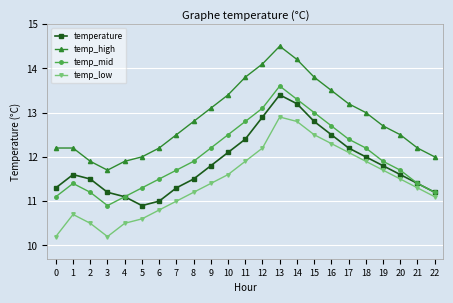

Reading left to right, extract all data points from this chart.

temperature: 0=11.3	1=11.6	2=11.5	3=11.2	4=11.1	5=10.9	6=11.0	7=11.3	8=11.5	9=11.8	10=12.1	11=12.4	12=12.9	13=13.4	14=13.2	15=12.8	16=12.5	17=12.2	18=12.0	19=11.8	20=11.6	21=11.4	22=11.2
temp_high: 0=12.2	1=12.2	2=11.9	3=11.7	4=11.9	5=12.0	6=12.2	7=12.5	8=12.8	9=13.1	10=13.4	11=13.8	12=14.1	13=14.5	14=14.2	15=13.8	16=13.5	17=13.2	18=13.0	19=12.7	20=12.5	21=12.2	22=12.0
temp_mid: 0=11.1	1=11.4	2=11.2	3=10.9	4=11.1	5=11.3	6=11.5	7=11.7	8=11.9	9=12.2	10=12.5	11=12.8	12=13.1	13=13.6	14=13.3	15=13.0	16=12.7	17=12.4	18=12.2	19=11.9	20=11.7	21=11.4	22=11.2
temp_low: 0=10.2	1=10.7	2=10.5	3=10.2	4=10.5	5=10.6	6=10.8	7=11.0	8=11.2	9=11.4	10=11.6	11=11.9	12=12.2	13=12.9	14=12.8	15=12.5	16=12.3	17=12.1	18=11.9	19=11.7	20=11.5	21=11.3	22=11.1